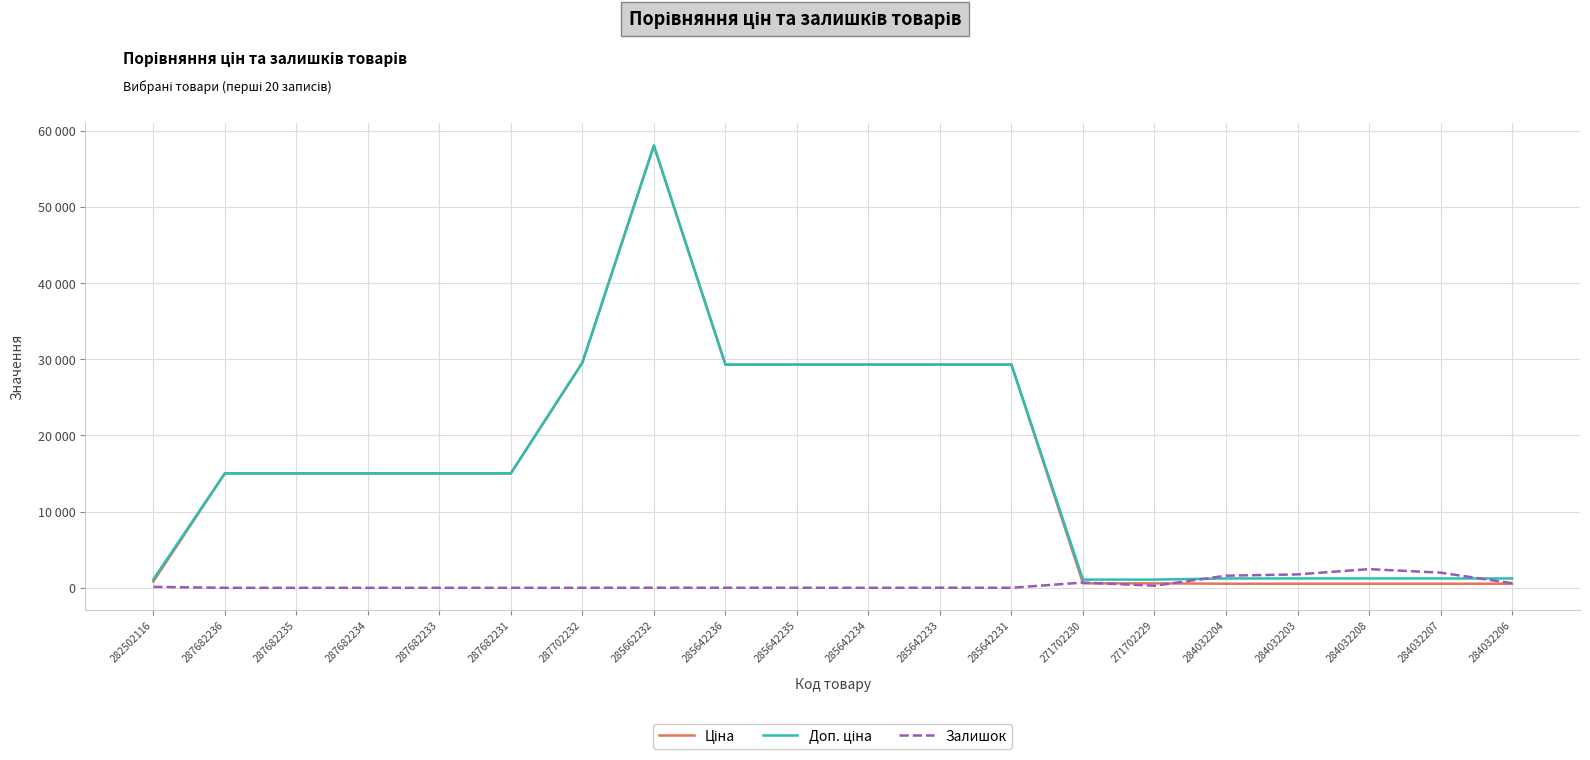

What is the total value across all series at 284032207?

3748.6